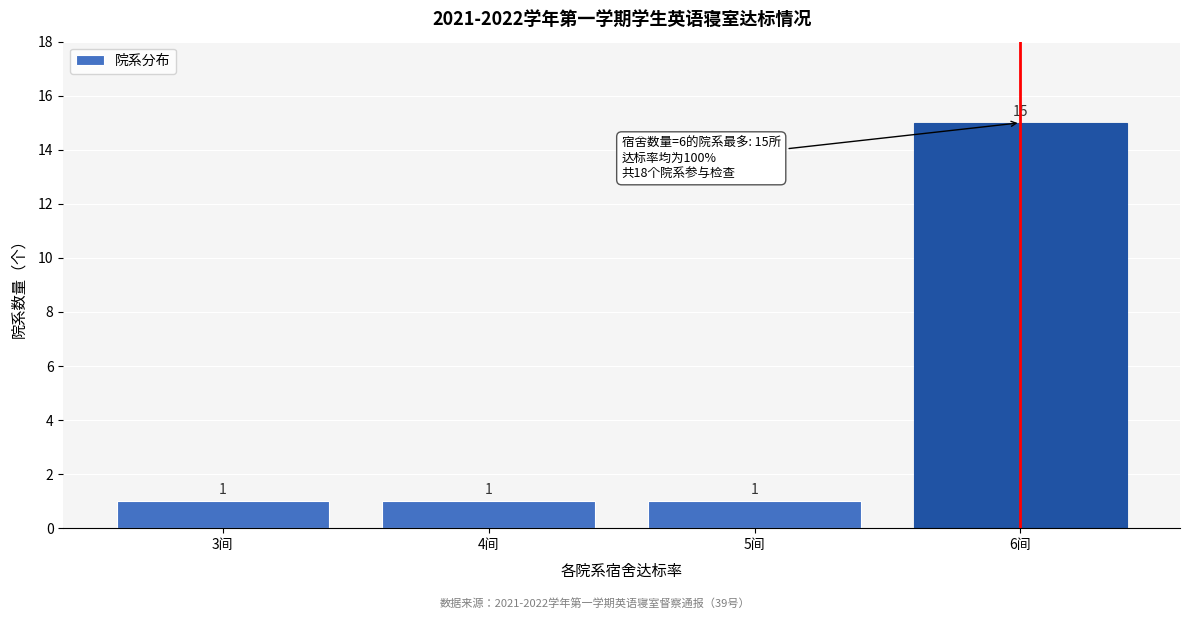

Reading right to left, list all the values displayed in this chart.

15	1	1	1